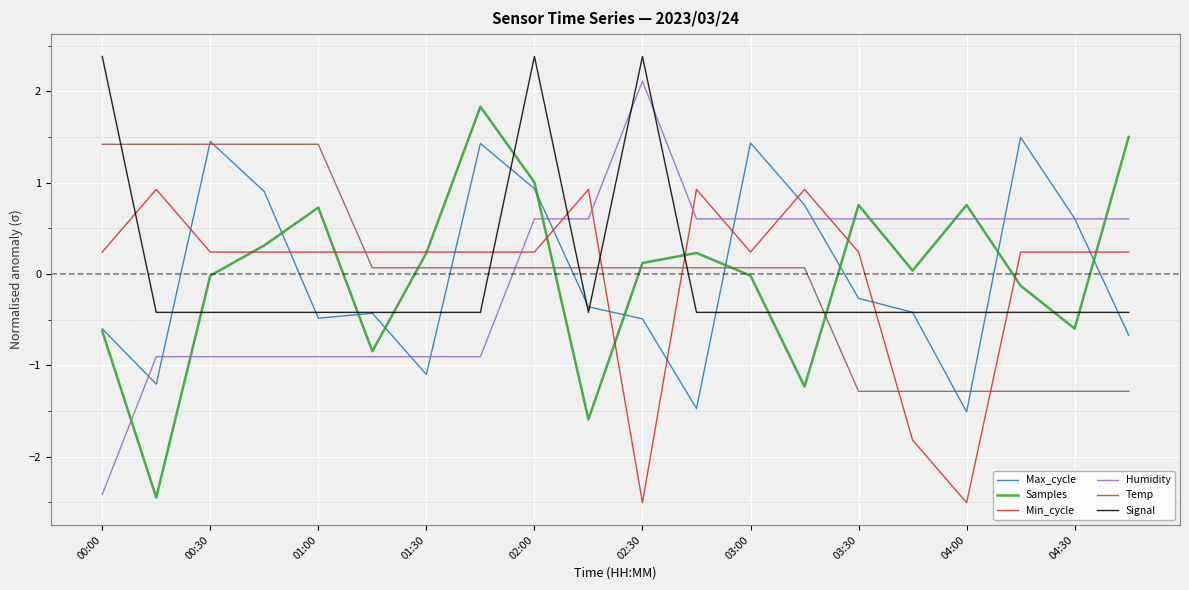

Count the number of categories in the chart.

20